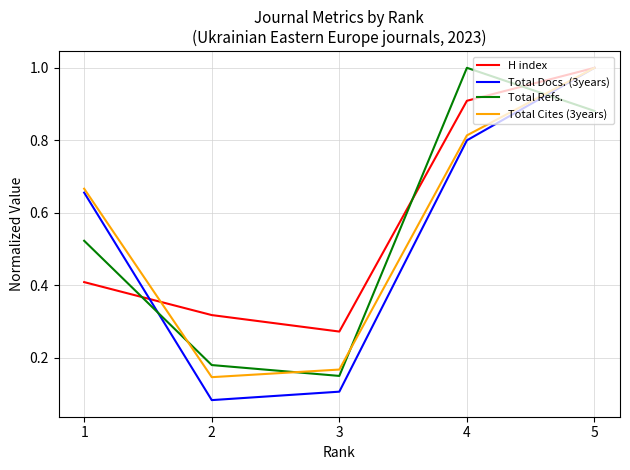

How many Total Cites (3years) values are between 0 and 1?

5